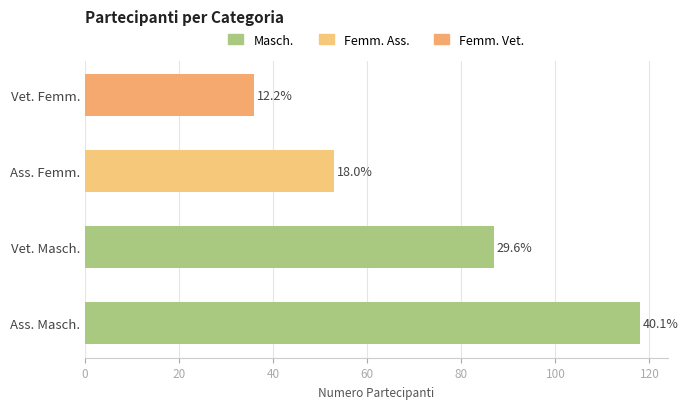

What is the change in value from Ass. Femm. to Vet. Femm.?

-17